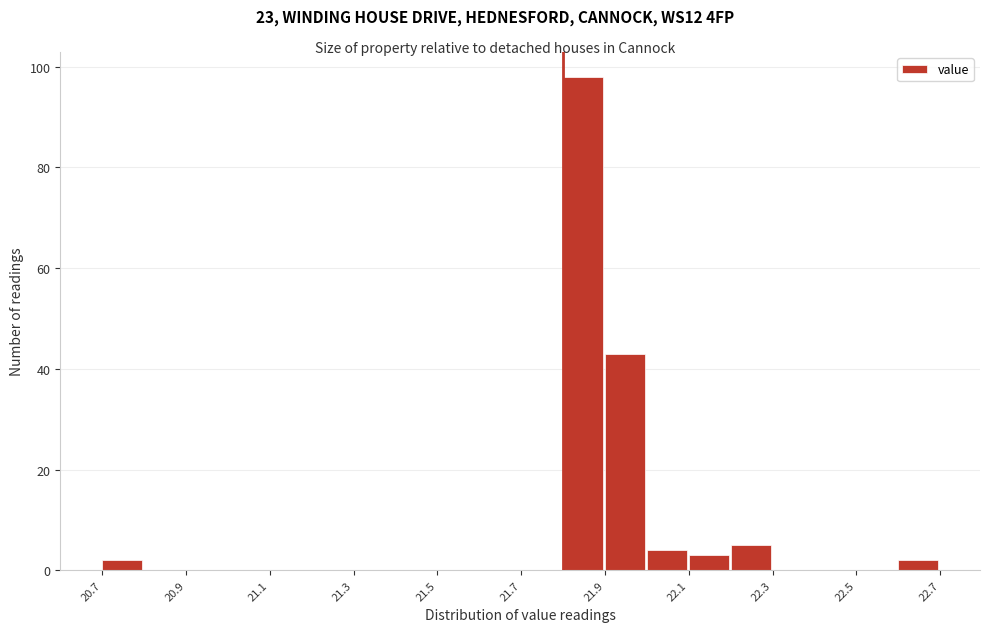

Over which range of the x-axis is the bar tallest?

21.8 to 21.9